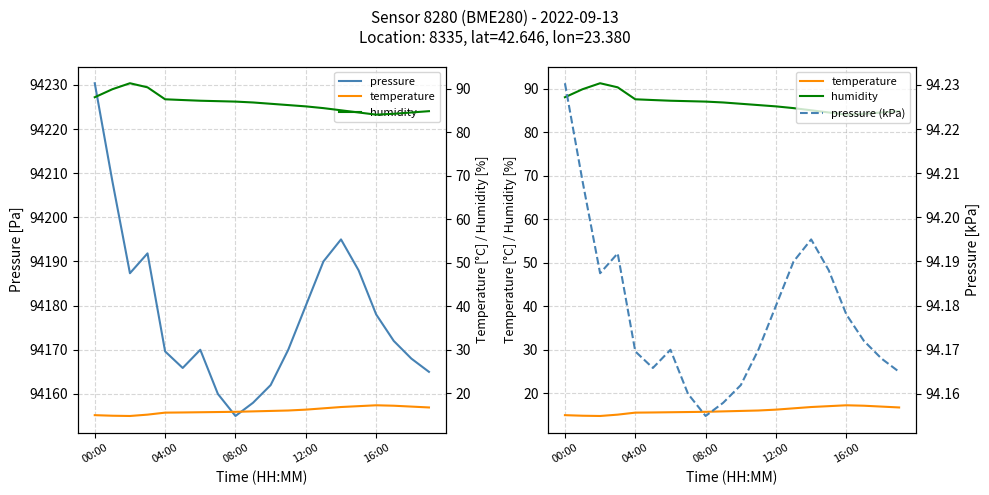

What is the maximum value for pressure?

94230.4